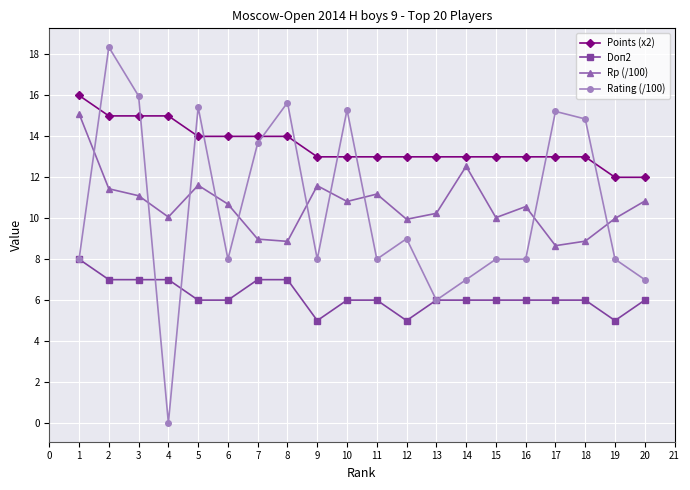

Rank the series by their maximum value, from highest to lowest.

Rating (/100), Points (x2), Rp (/100), Doп2